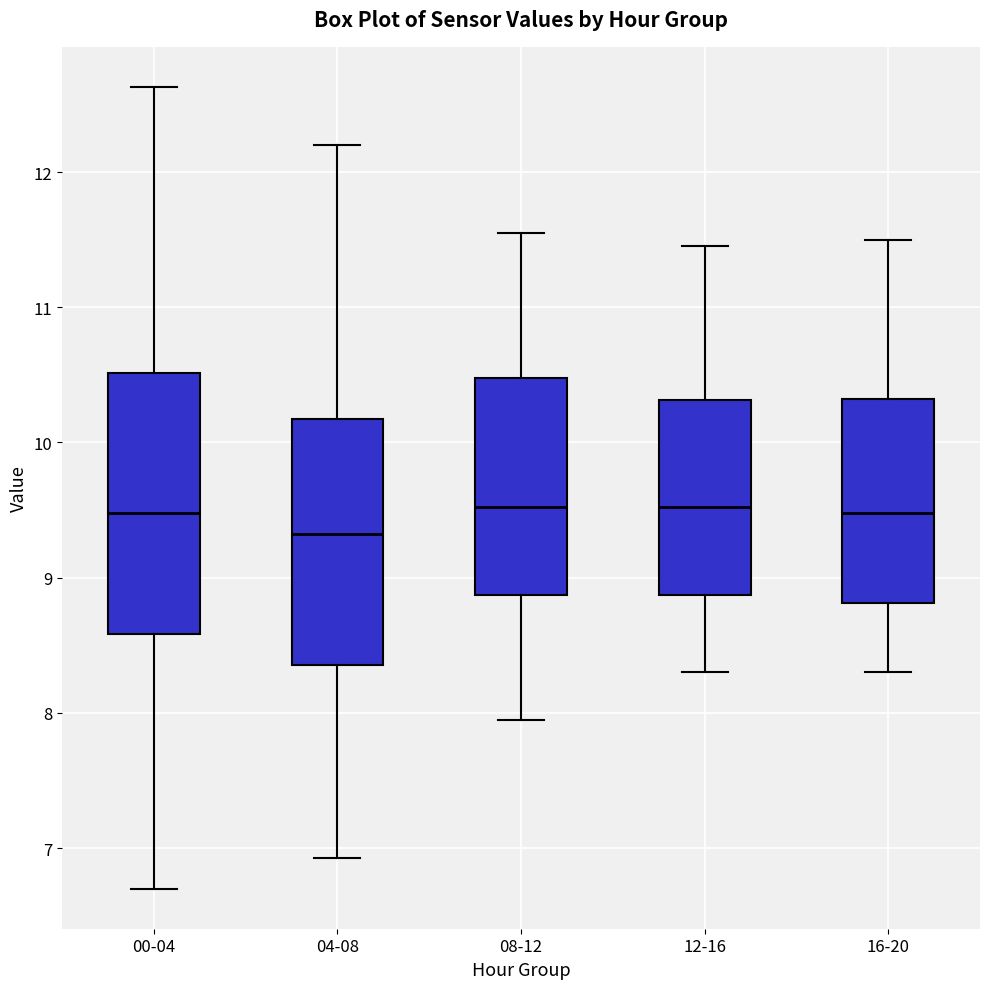

Comparing the boxes themselves (not the whiskers), which one is the tallest?

00-04